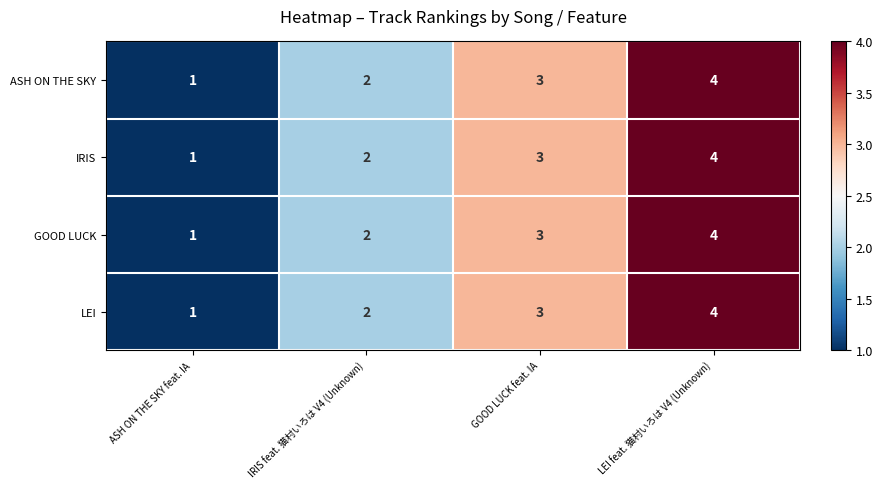

At which category is the sum across all series the highest?

LEI feat. 猫村いろは V4 (Unknown)